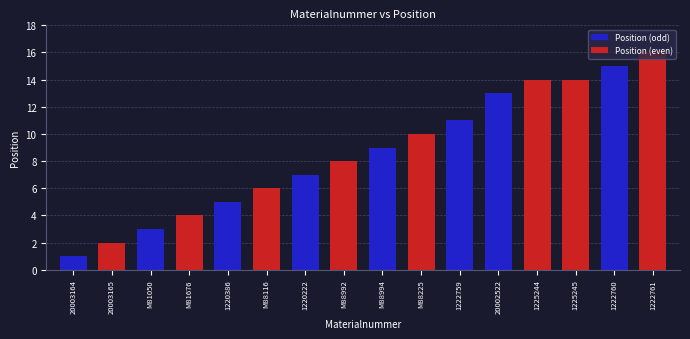

Where does the data first go above 9?

M88225